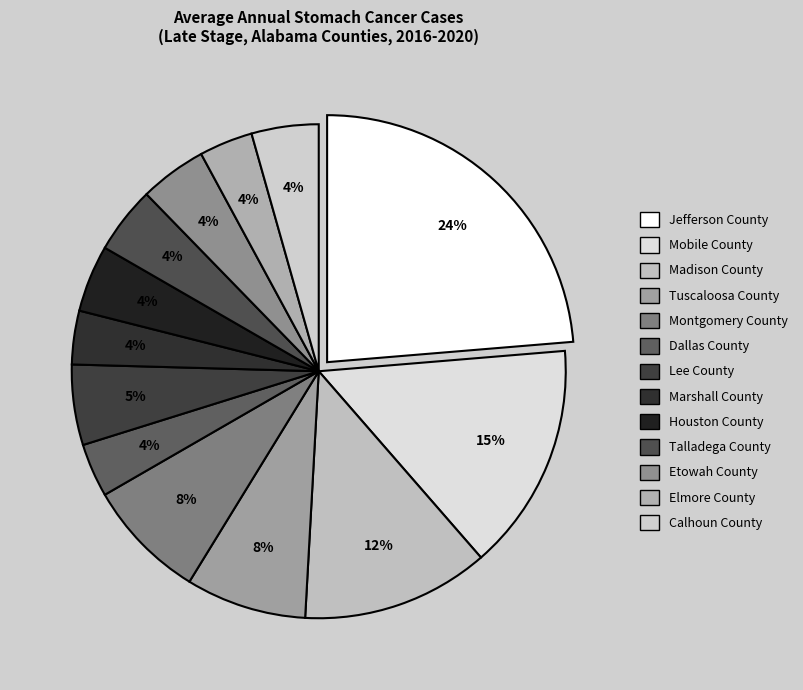

Count the number of slices in the pie.

13